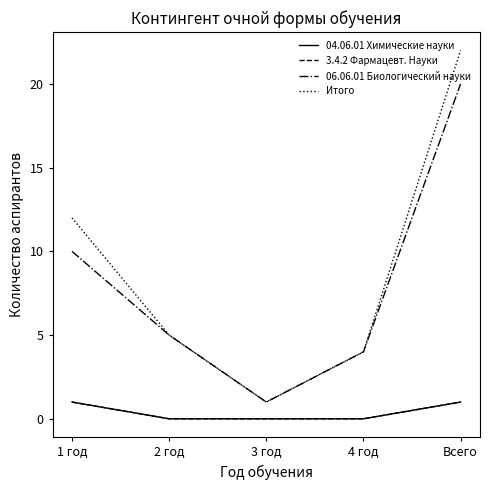

Reading left to right, extract all data points from this chart.

04.06.01 Химические науки: 1 год=1	2 год=0	3 год=0	4 год=0	Всего=1
3.4.2 Фармацевт. Науки: 1 год=1	2 год=0	3 год=0	4 год=0	Всего=1
06.06.01 Биологический науки: 1 год=10	2 год=5	3 год=1	4 год=4	Всего=20
Итого: 1 год=12	2 год=5	3 год=1	4 год=4	Всего=22